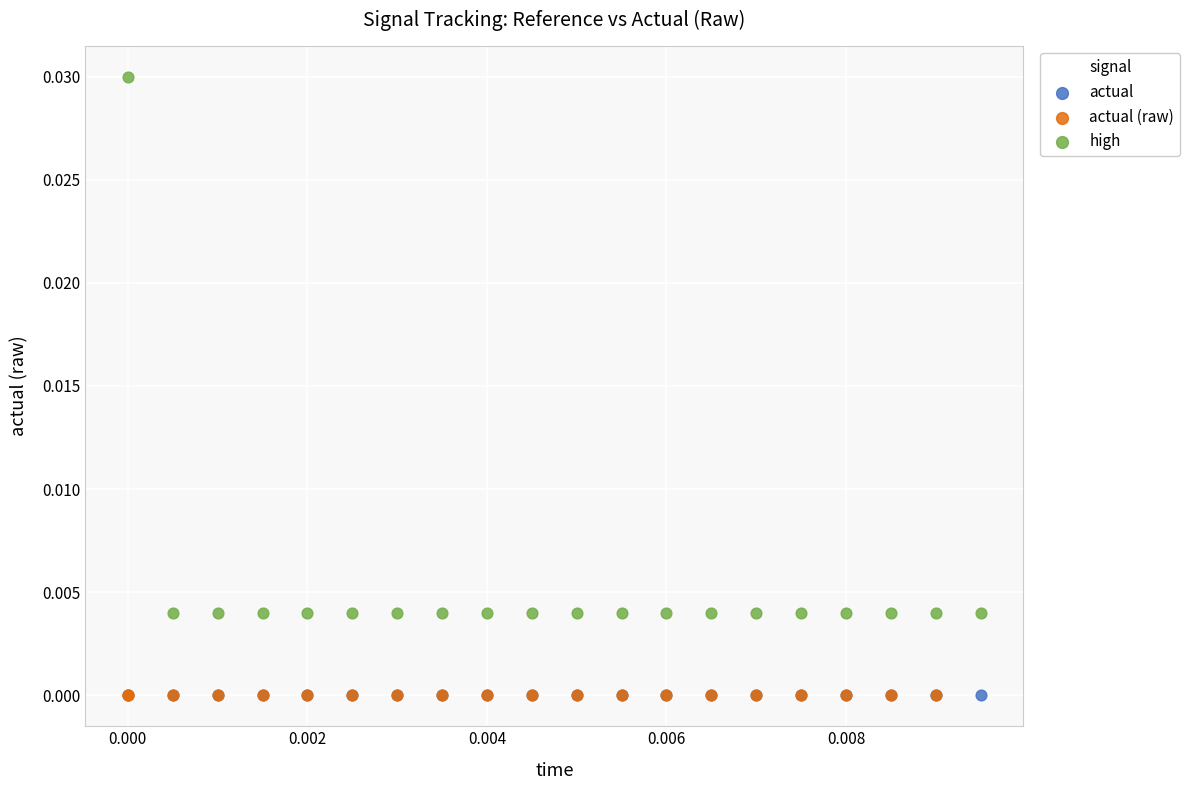

What are all the series names shown in the legend?

actual, actual (raw), high